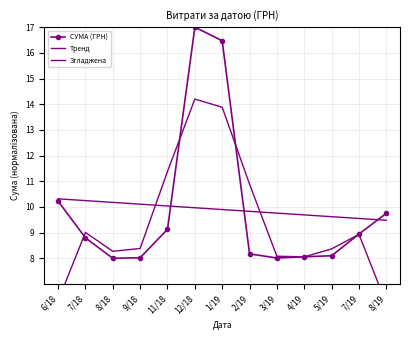

At which label does Згладжена reach its minimum?

8/19